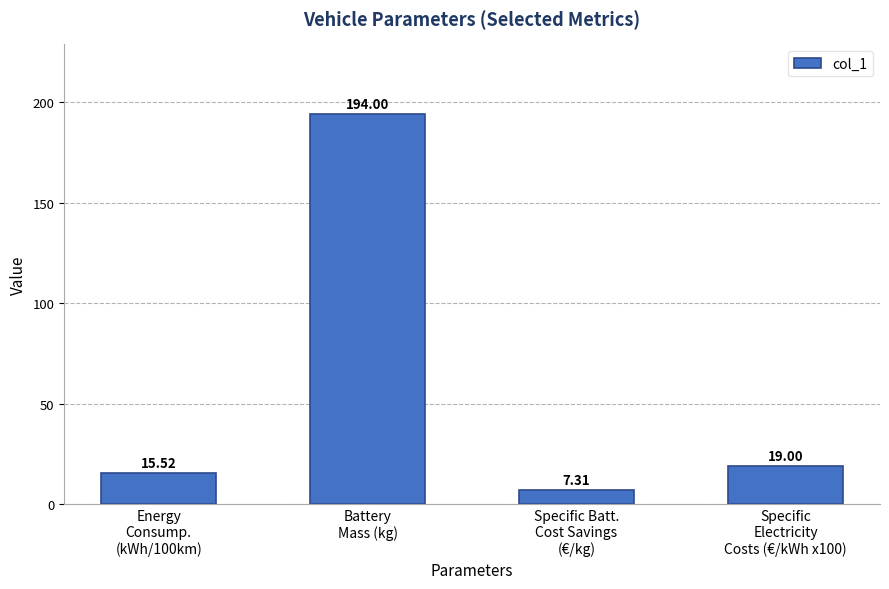

At which category does the chart reach its minimum across all series?

Specific Batt.
Cost Savings
(€/kg)